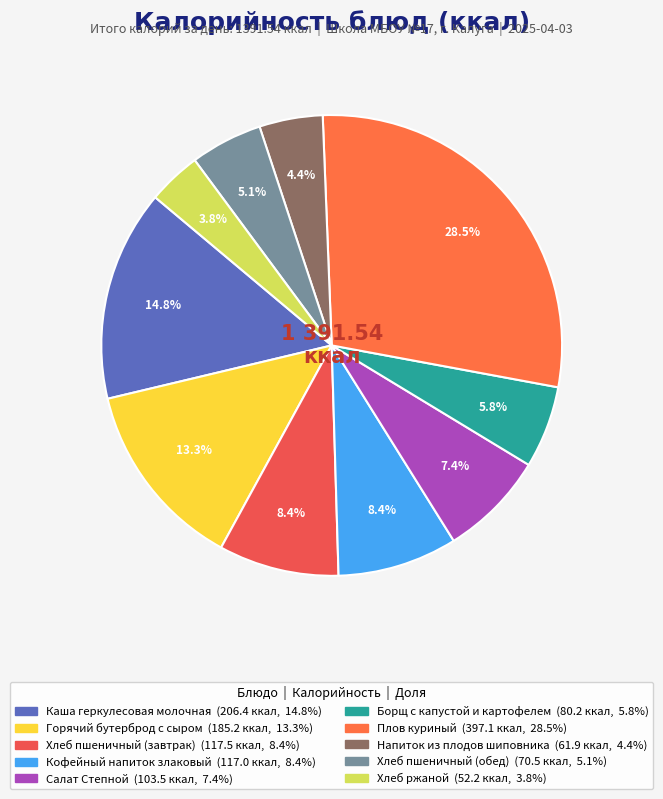

To the nearest percent, what is the difference between the Плов куриный and Хлеб пшеничный (завтрак) slice percentages?

20%